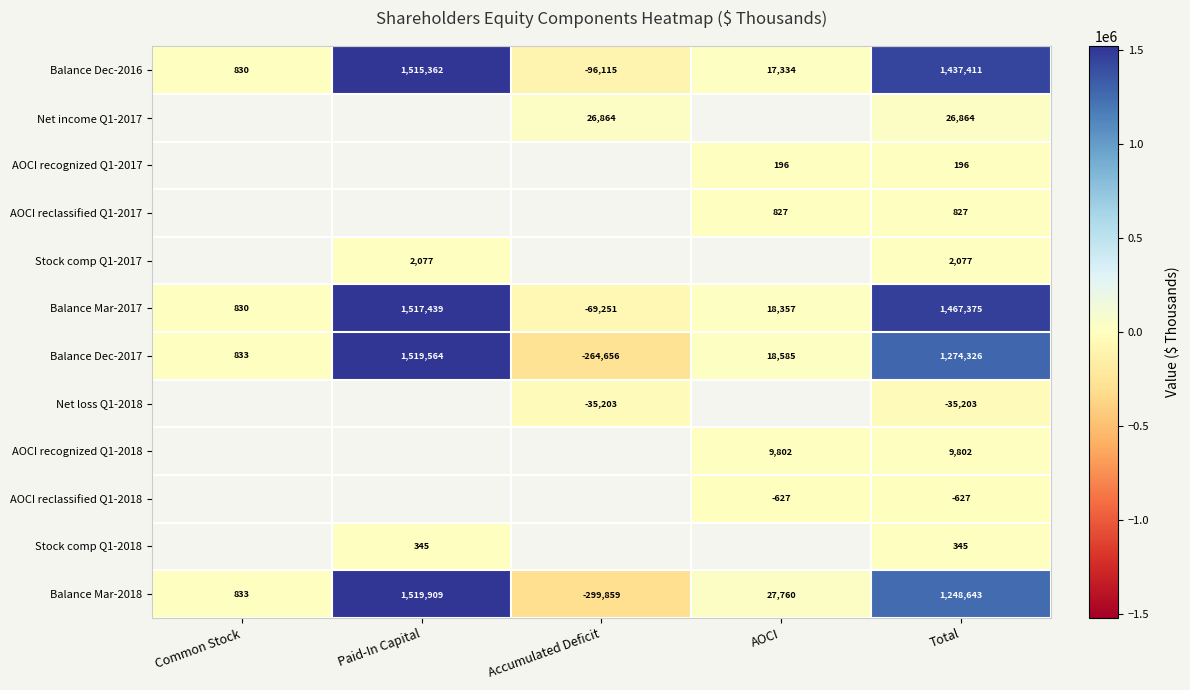

At which category is the sum across all series the highest?

Paid-In Capital